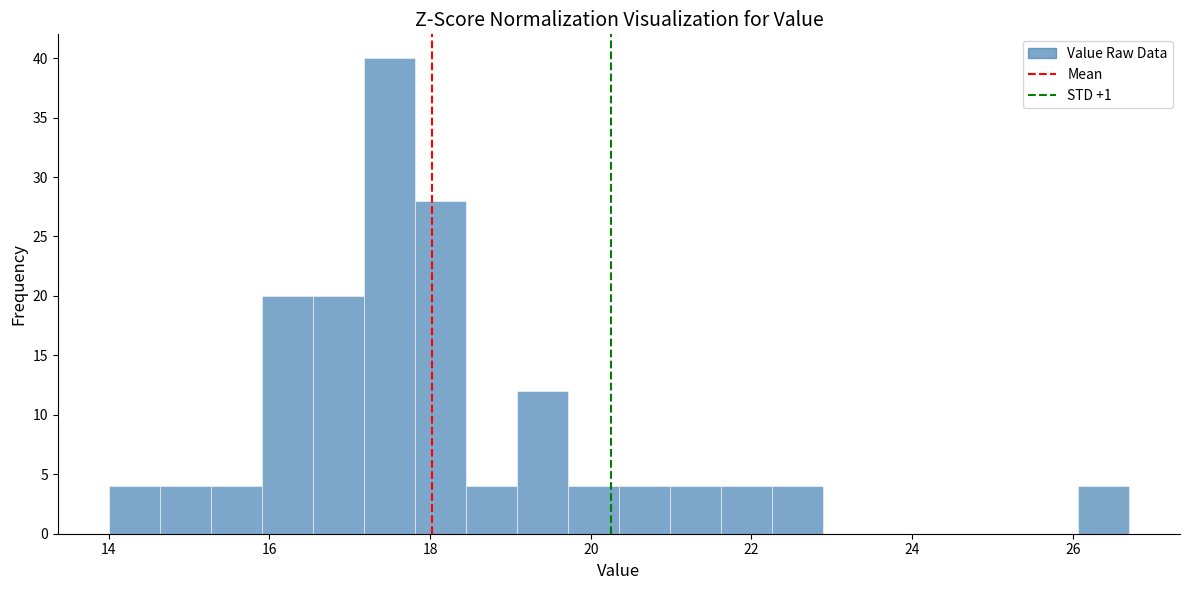

Around what value on the x-axis is the tallest bar? Give the approximate position of its centre, as read against the axis.

17.4